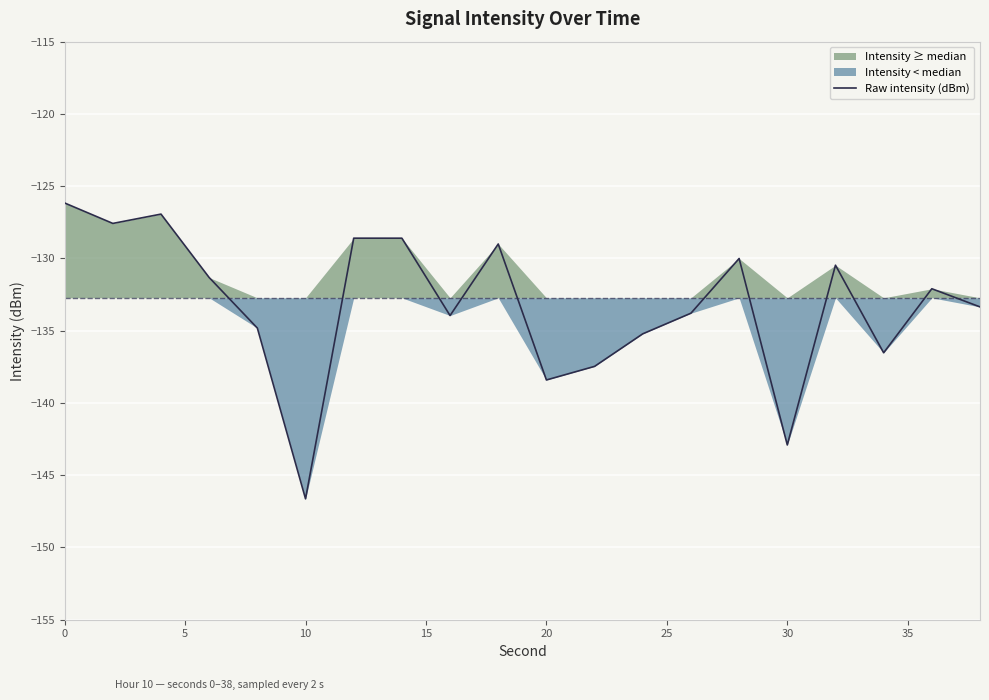

What is the lowest value of the Raw intensity (dBm) series?

-146.6